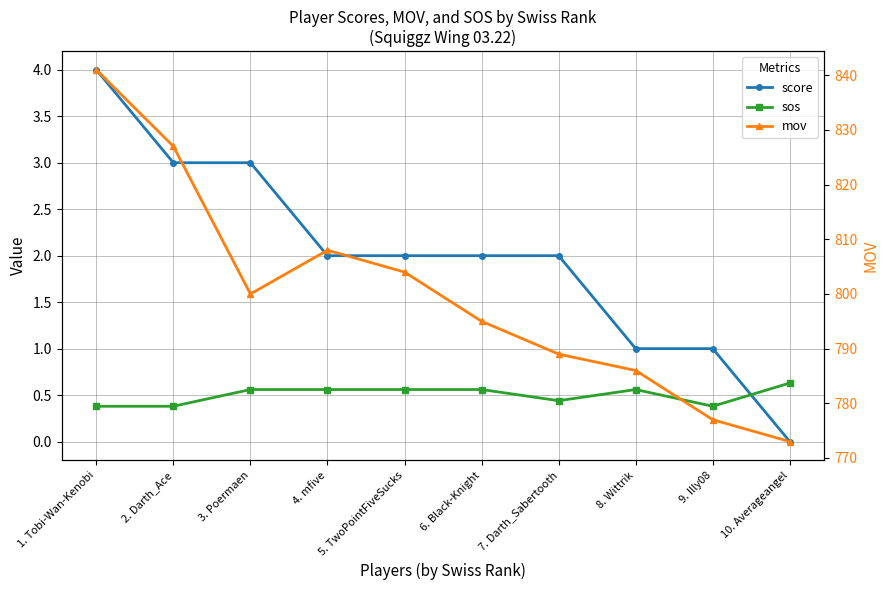

What position from the right is 6. Black-Knight?

5